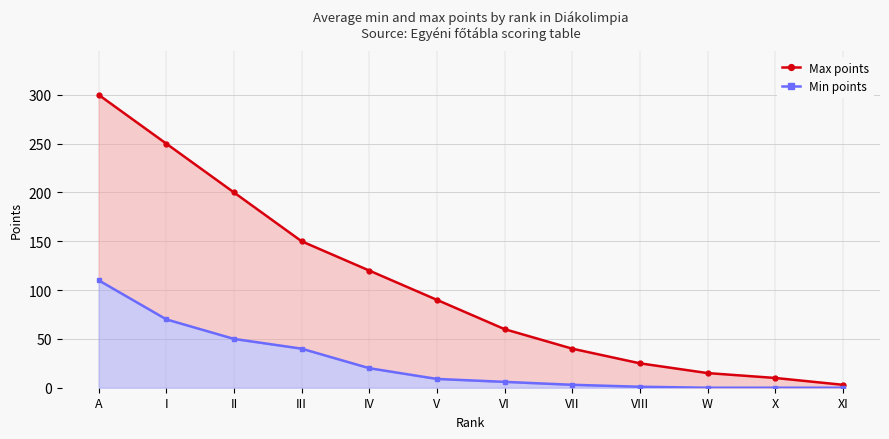

What position from the left is XI?

12